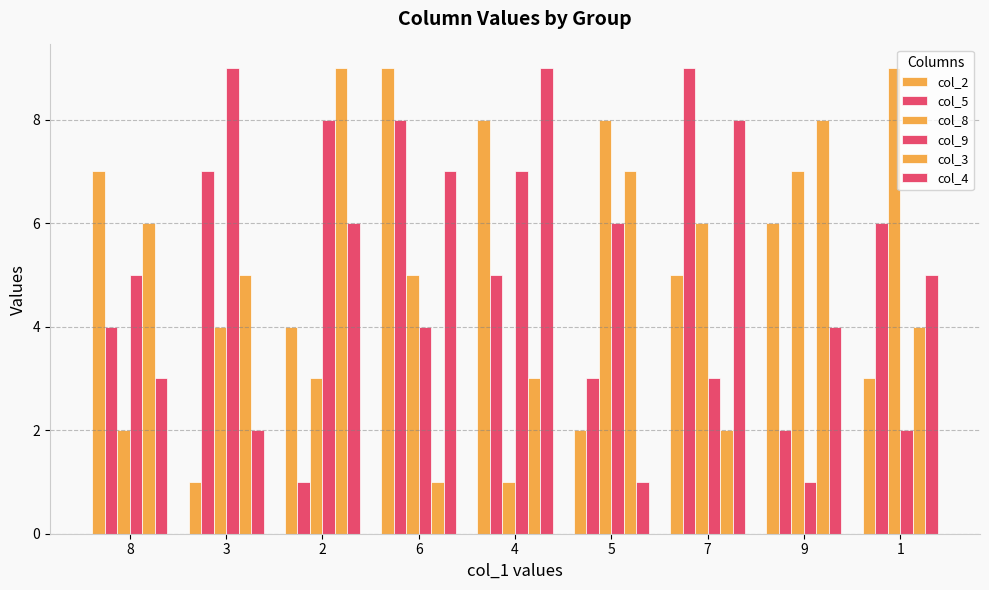

Between 7 and 3, which is larger?

7